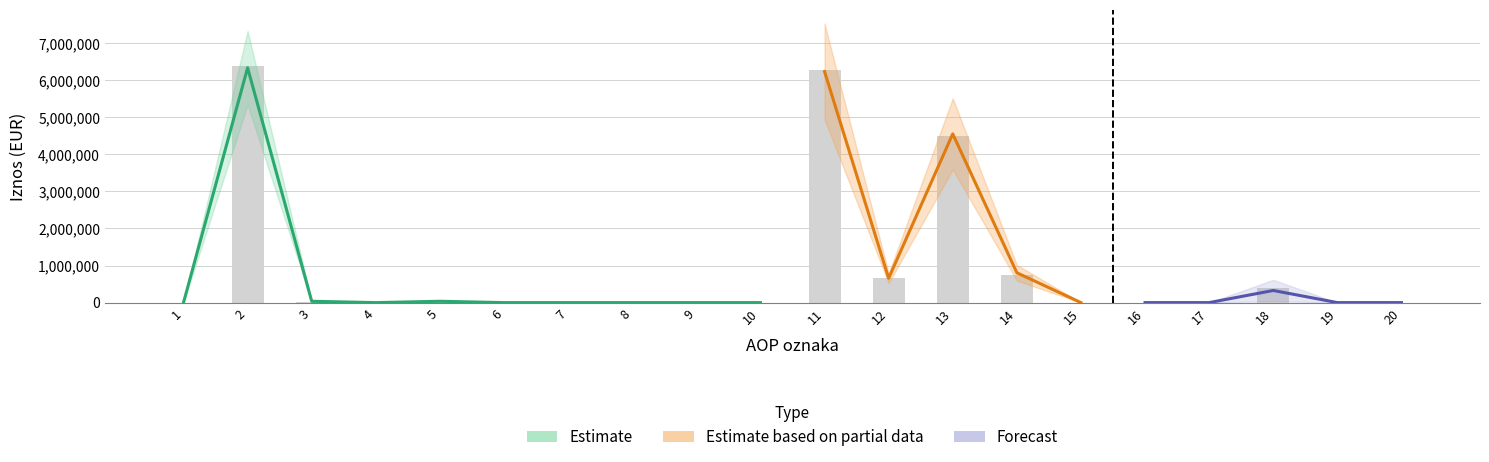

What is the change in value from 11 to 14?

-5530726